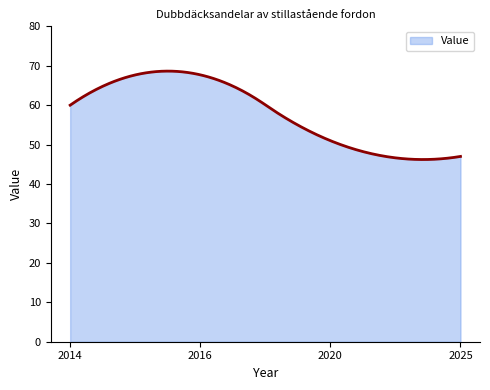

What is the difference between the maximum and minimum values?

22.4